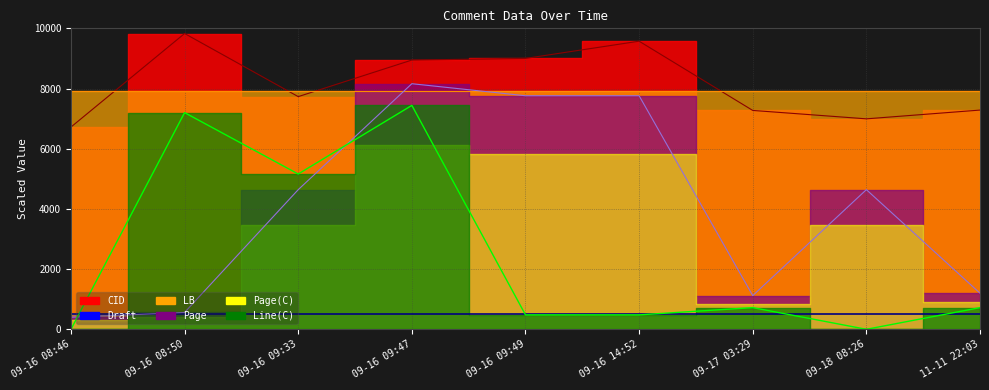

Does the chart display data point markers on the line(s)?

No